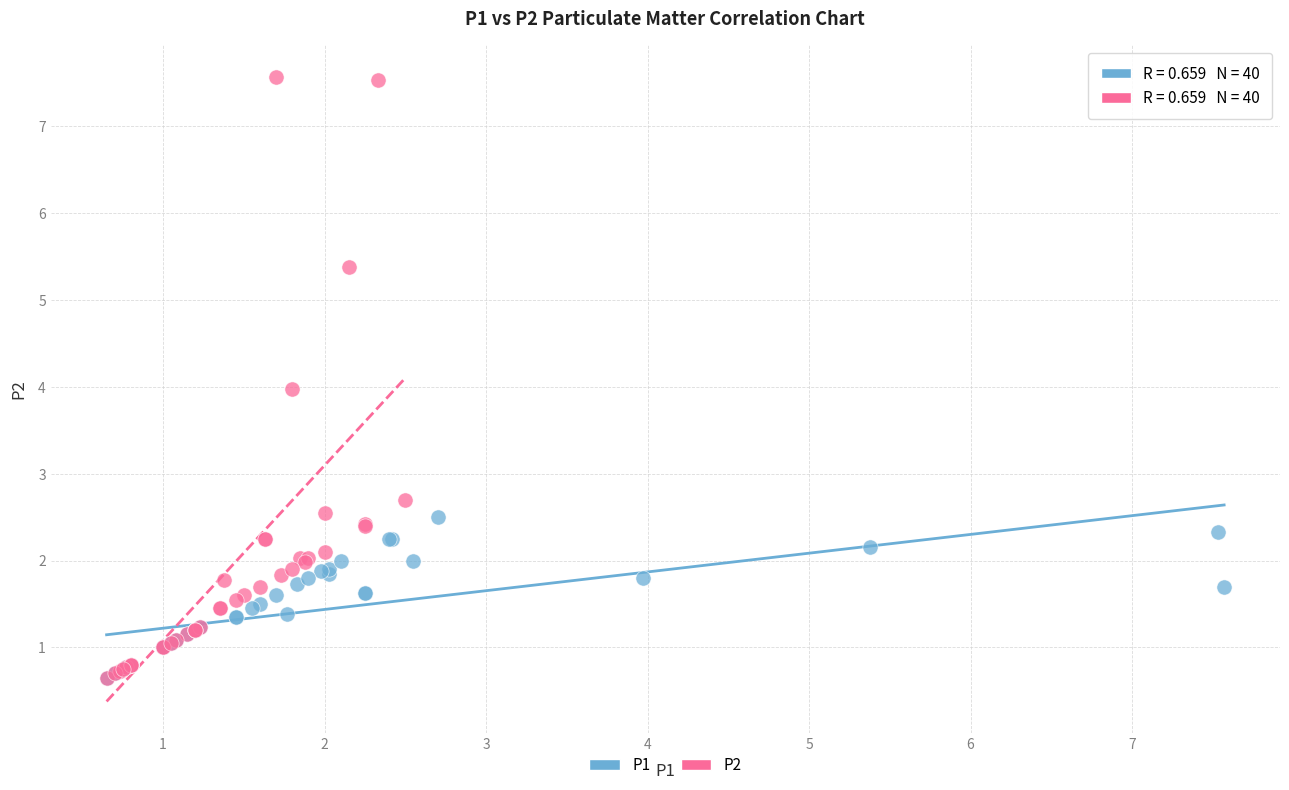

Which series reaches the maximum Y coordinate?

P2